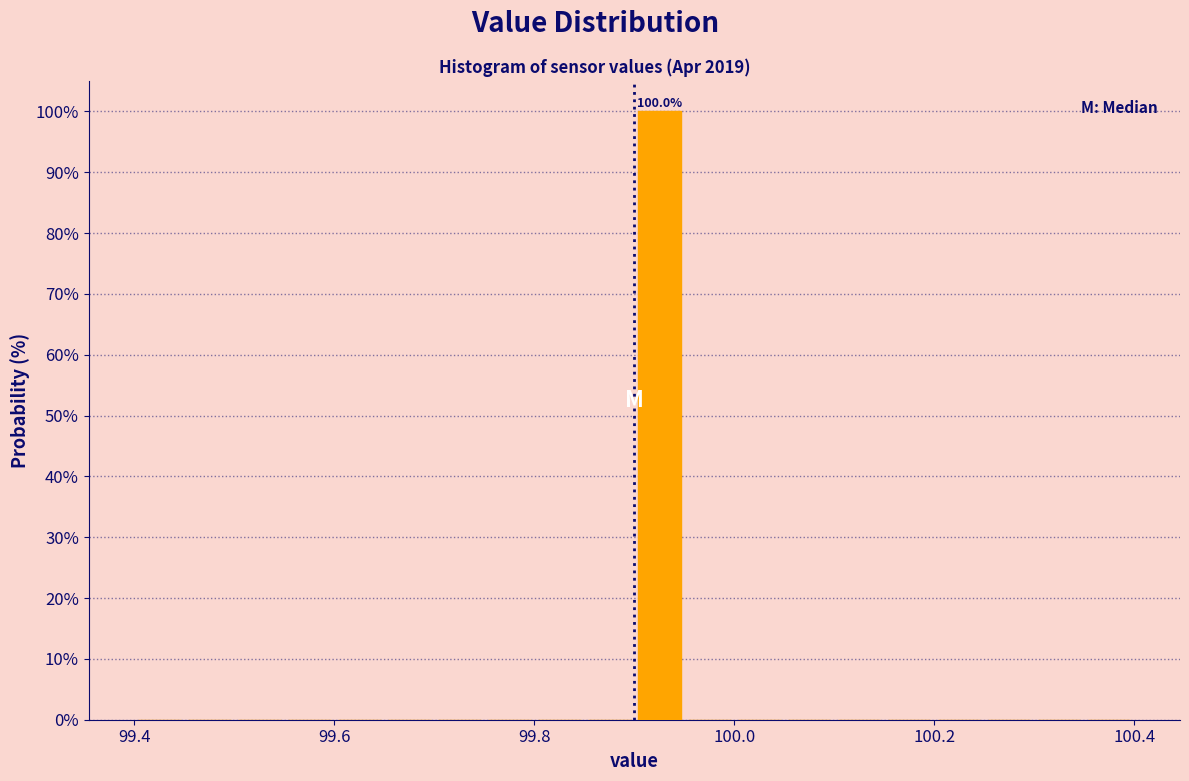

Read against the x-axis, roughly where is the centre of the tallest bar?

99.92